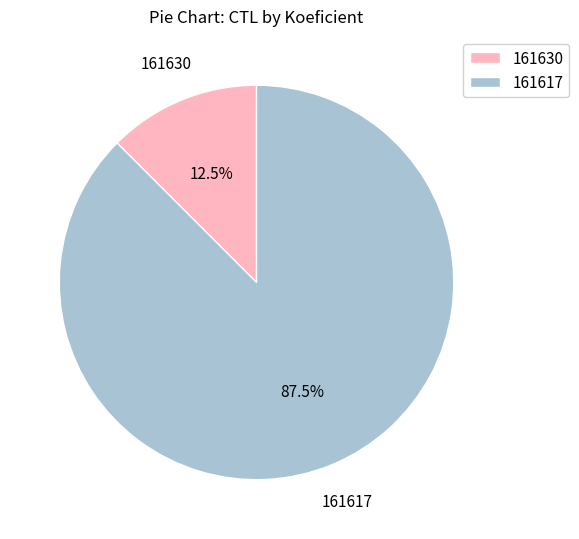

To the nearest percent, what is the average slice percentage?

50%